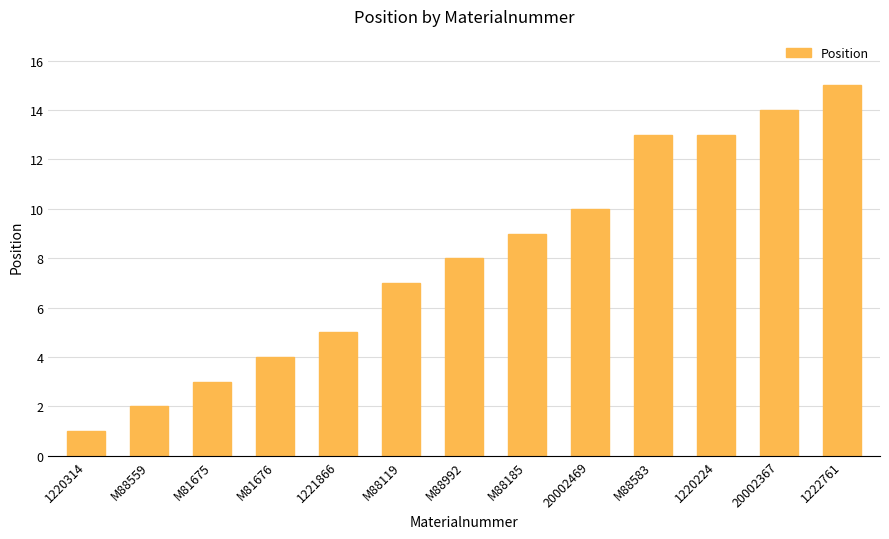

What is the difference between the maximum and minimum values?

14